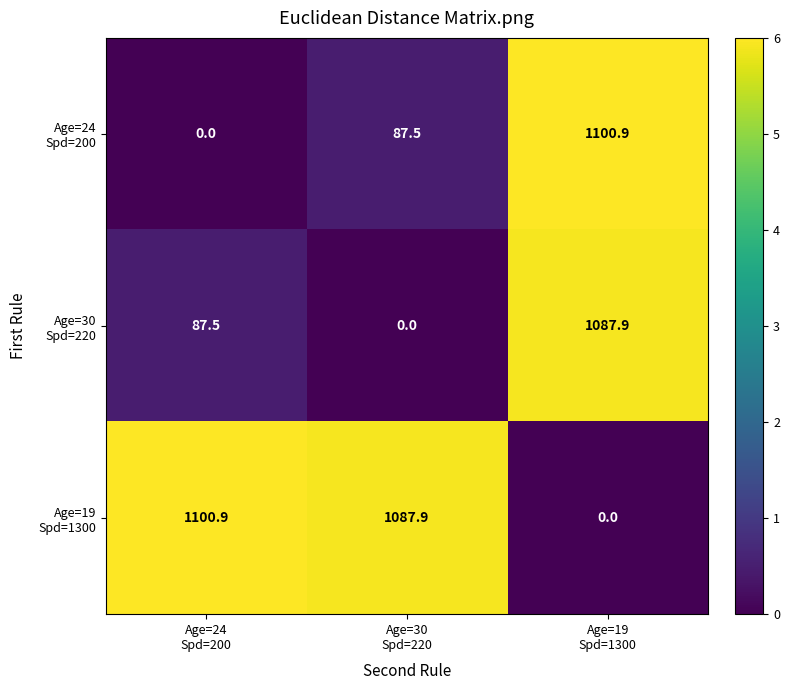

At how many categories does at least one series exceed 850?

3